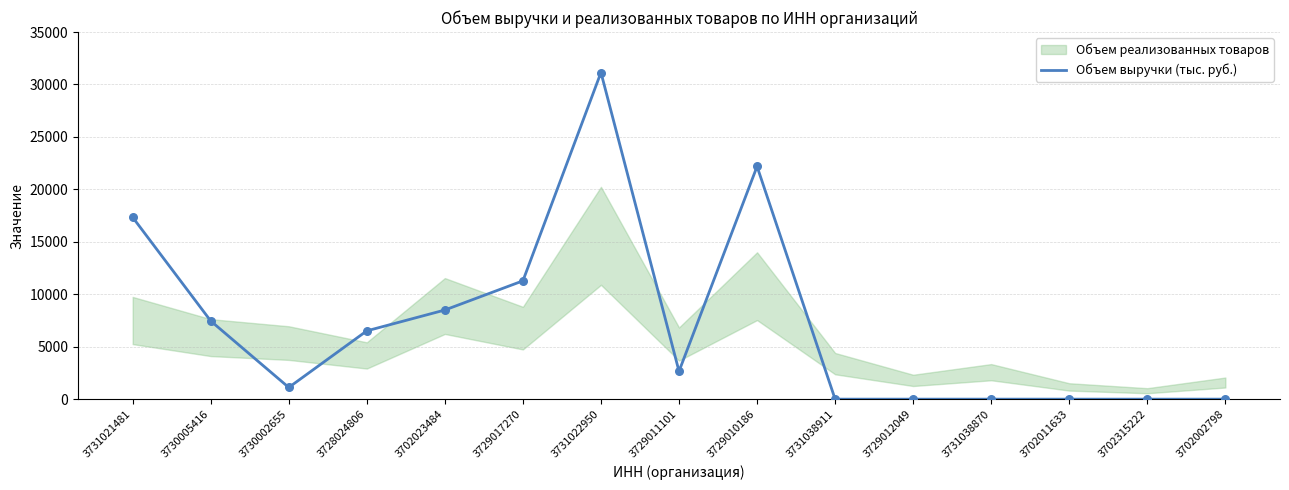

What is the change in value from 3730005416 to 3729011101?

-4800.0